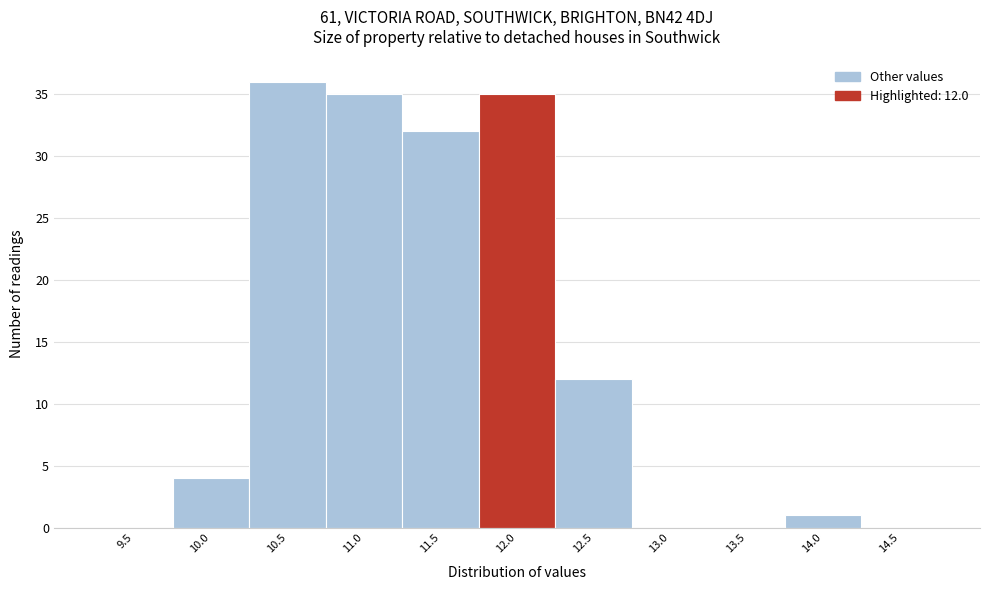

Reading left to right, transcribe all the data shown in this chart.

9.5=0	10.0=4	10.5=36	11.0=35	11.5=32	12.0=35	12.5=12	13.0=0	13.5=0	14.0=1	14.5=0